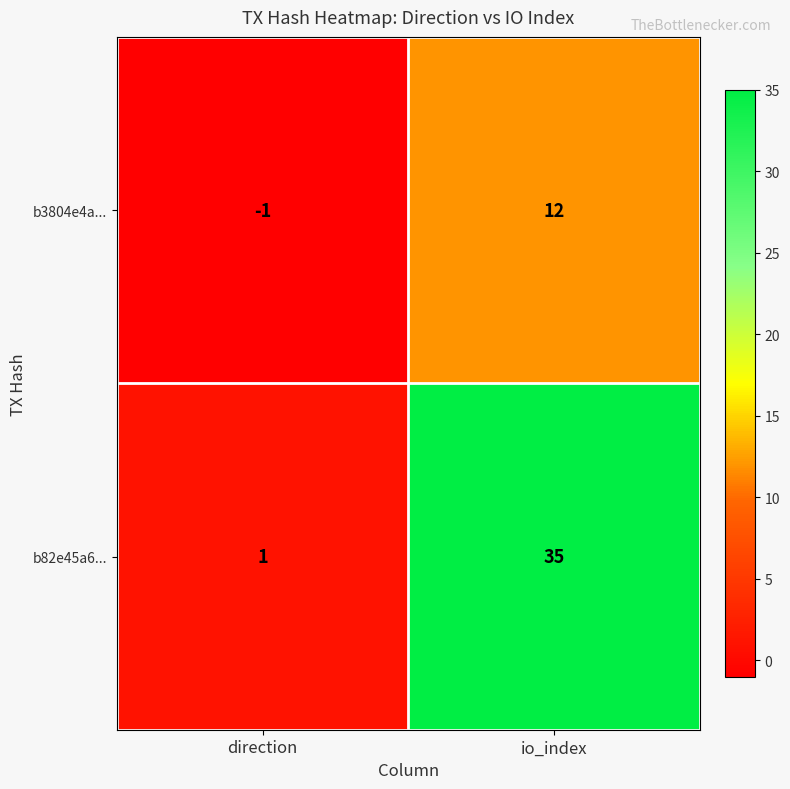

Reading left to right, transcribe all the data shown in this chart.

b3804e4a...: direction=-1	io_index=12
b82e45a6...: direction=1	io_index=35